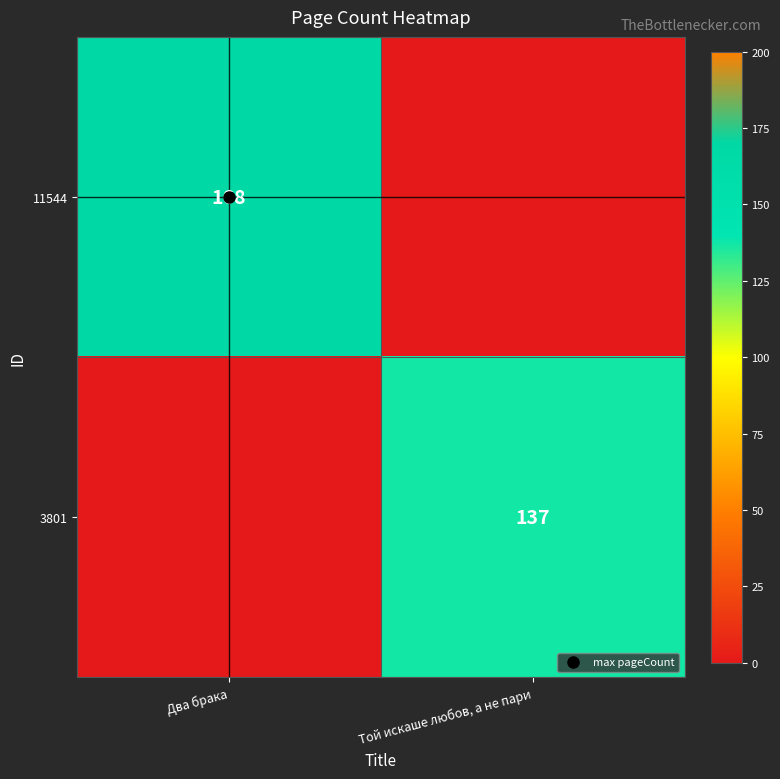

The value of 3801 at Той искаше любов, а не пари is 137. True or false?

True